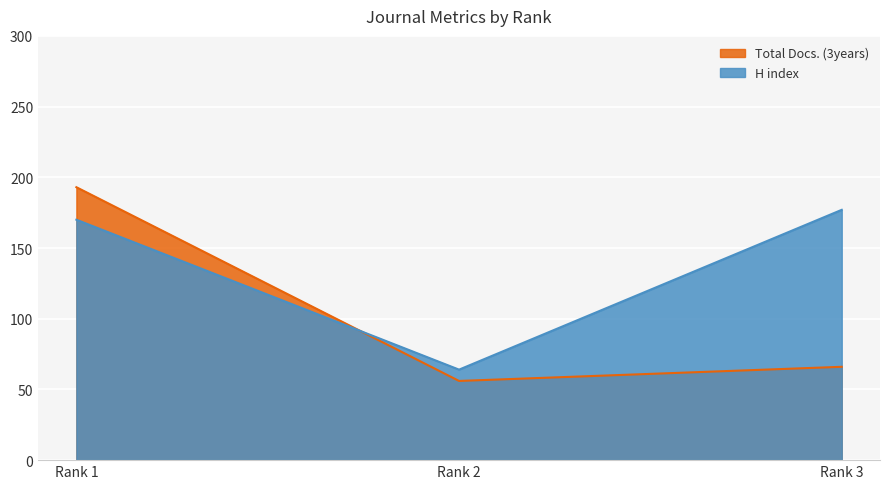

At which category is the sum across all series the highest?

Rank 1